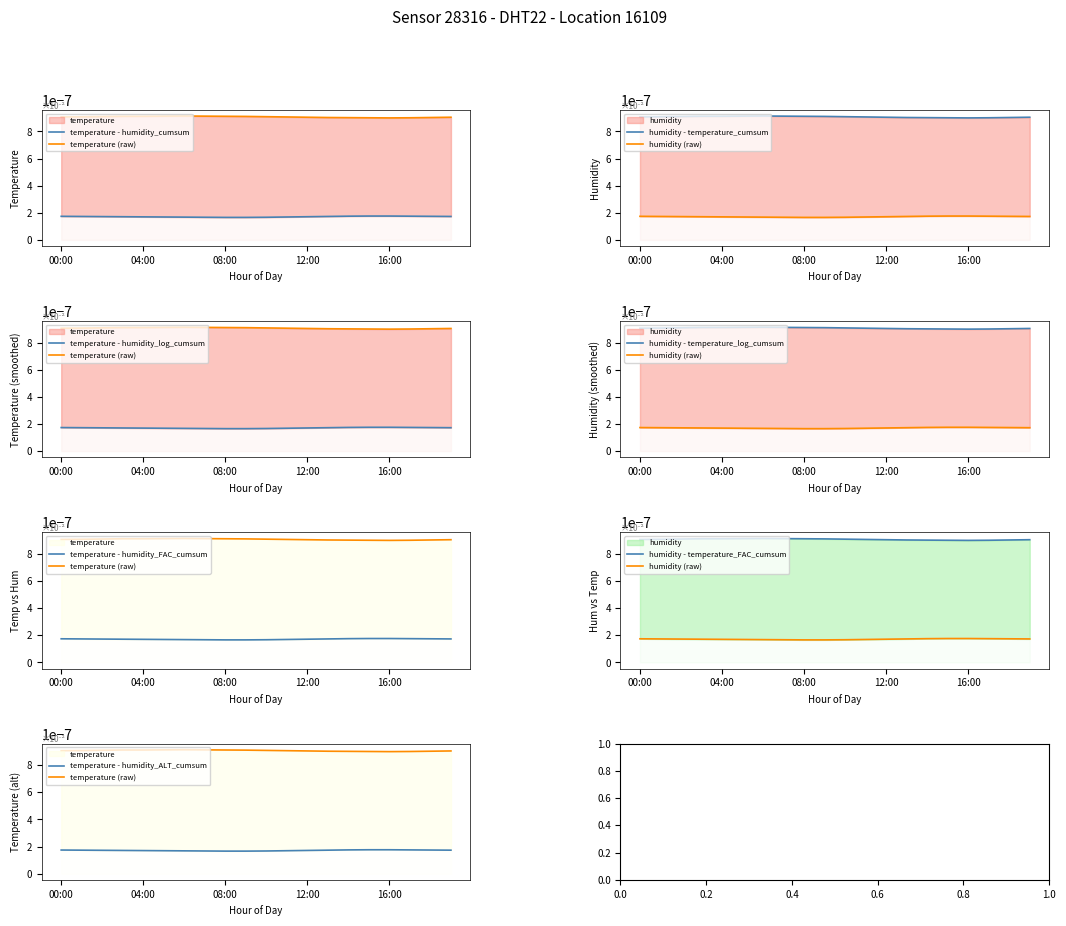

The humidity series shows 0.0 at 08:00. True or false?

True